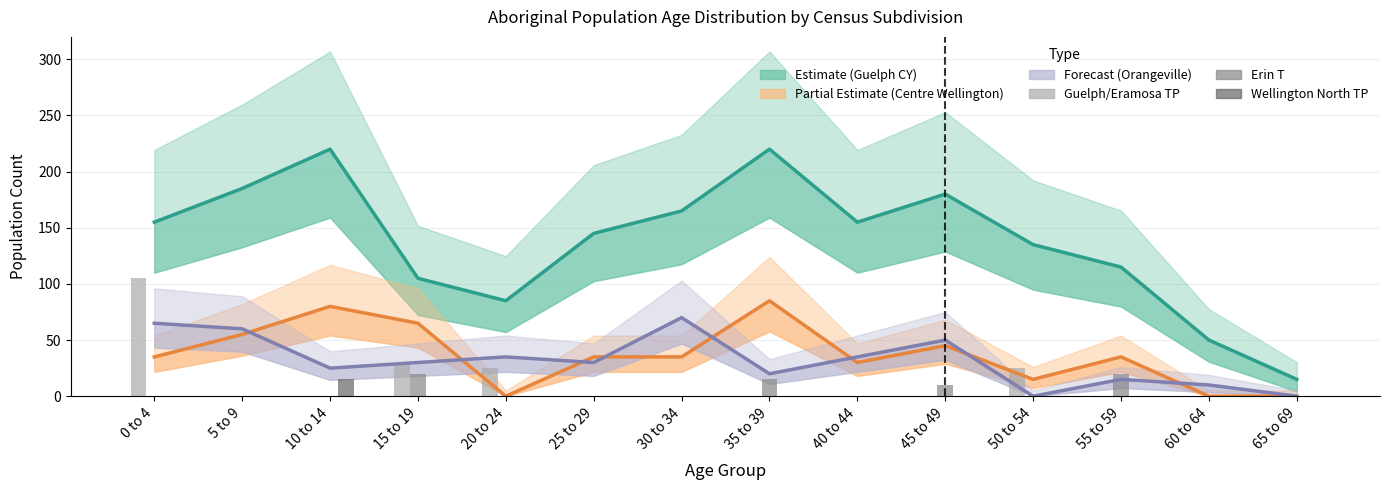

What is the label of the 12th bar from the right?

10 to 14